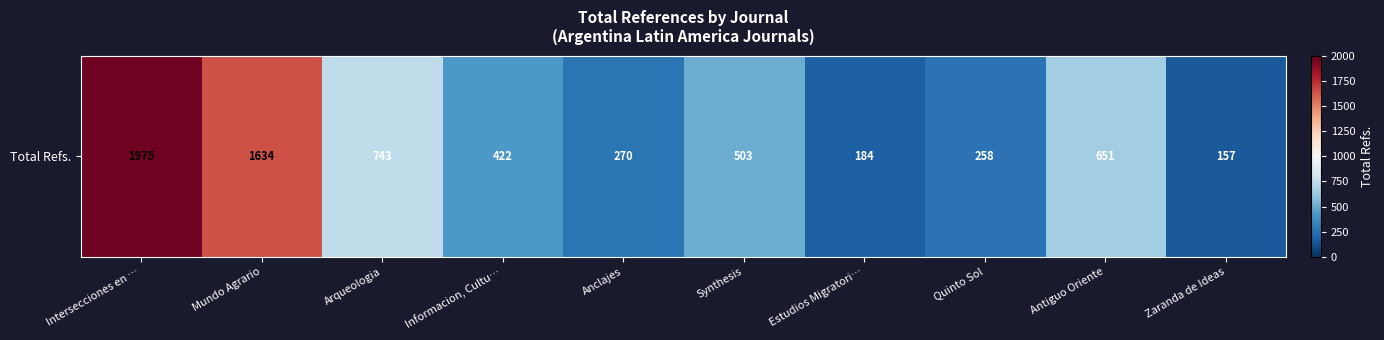

Which category has the lowest value across all series?

Zaranda de Ideas